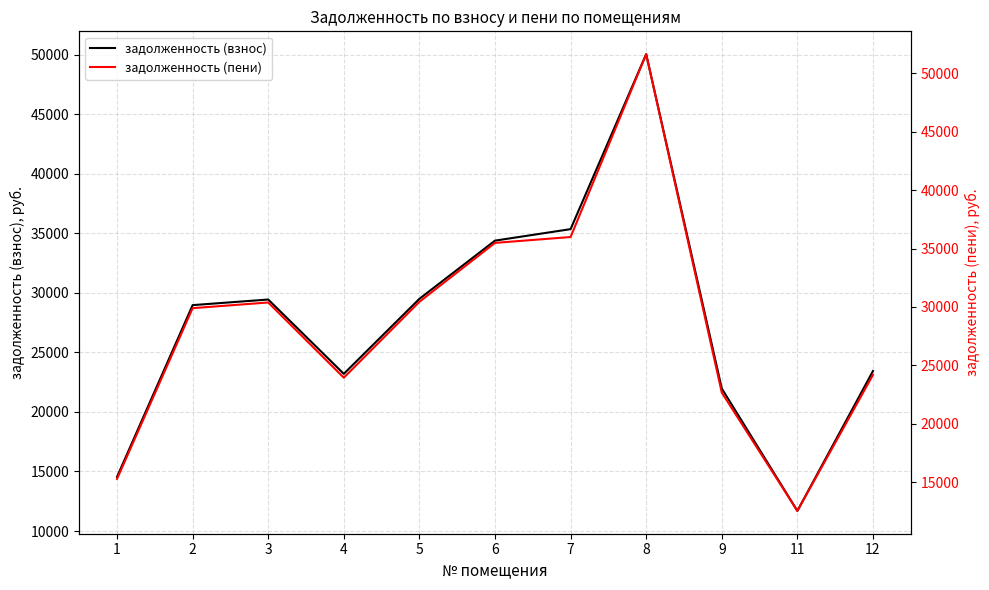

Rank the categories by задолженность (пени) value from highest to lowest.

8, 7, 6, 5, 3, 2, 12, 4, 9, 1, 11